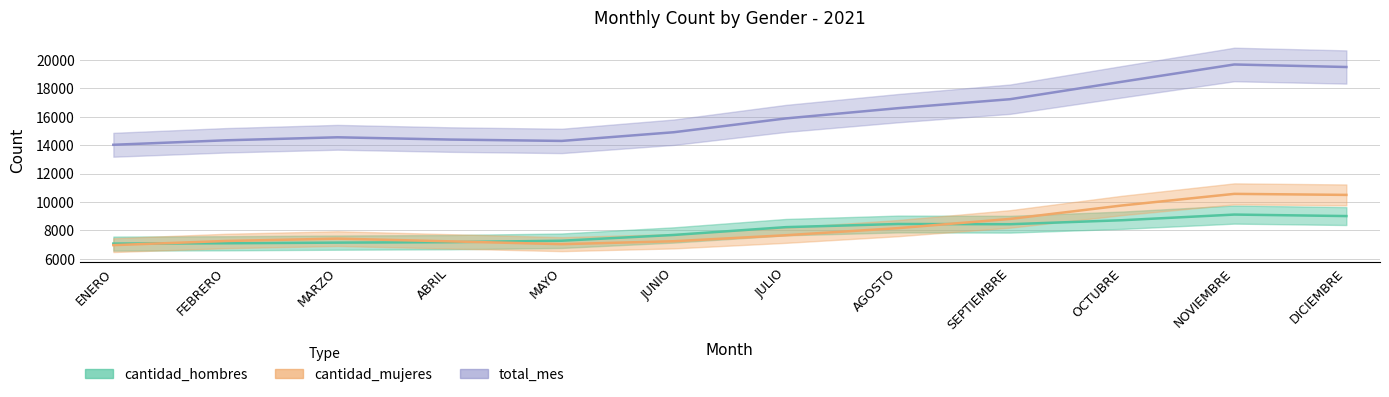

What position from the left is AGOSTO?

8